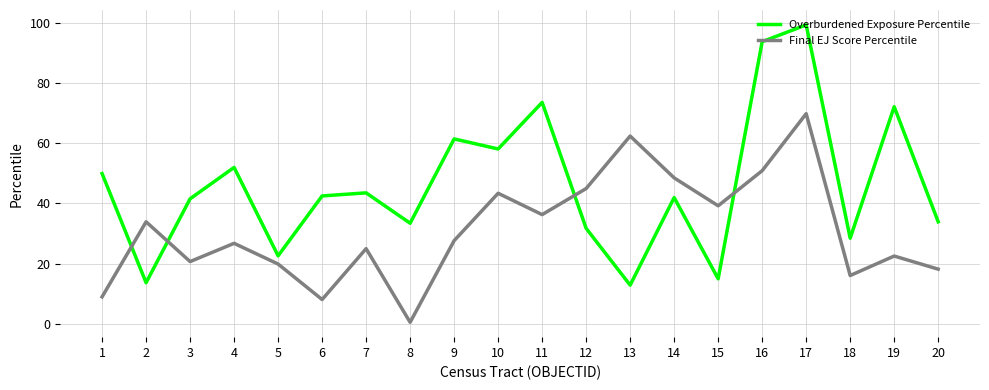

What is the average value of the Overburdened Exposure Percentile series?

46.1